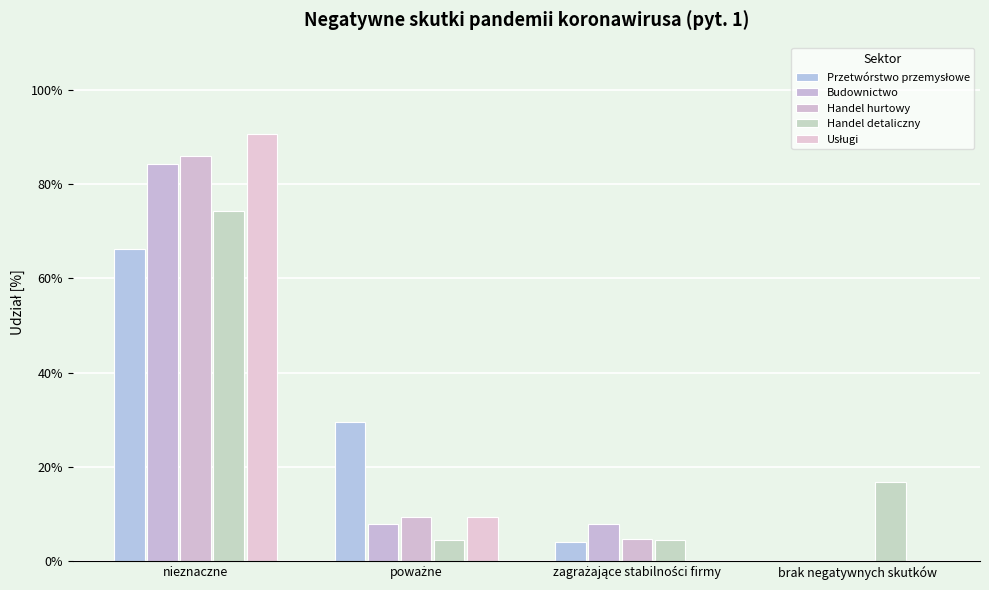

How many data points does each series have?

4